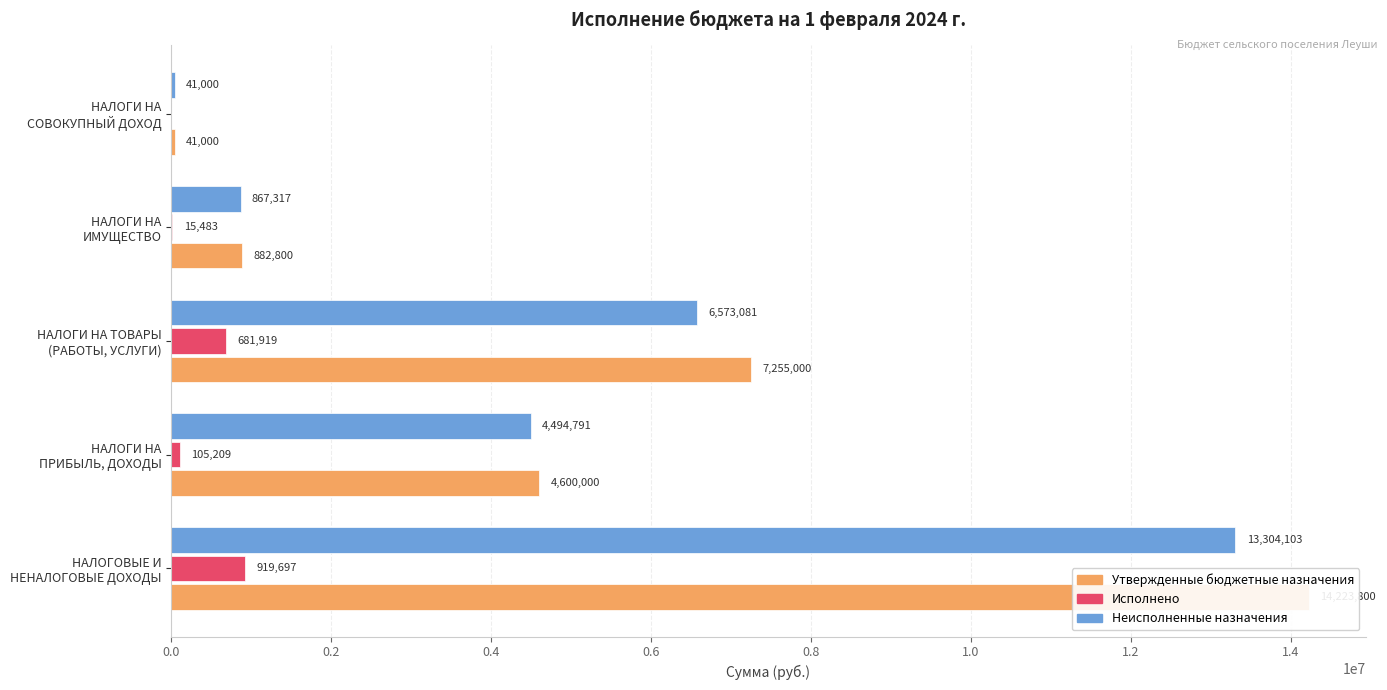

What is the average value of the Утвержденные бюджетные назначения series?

5400520.0